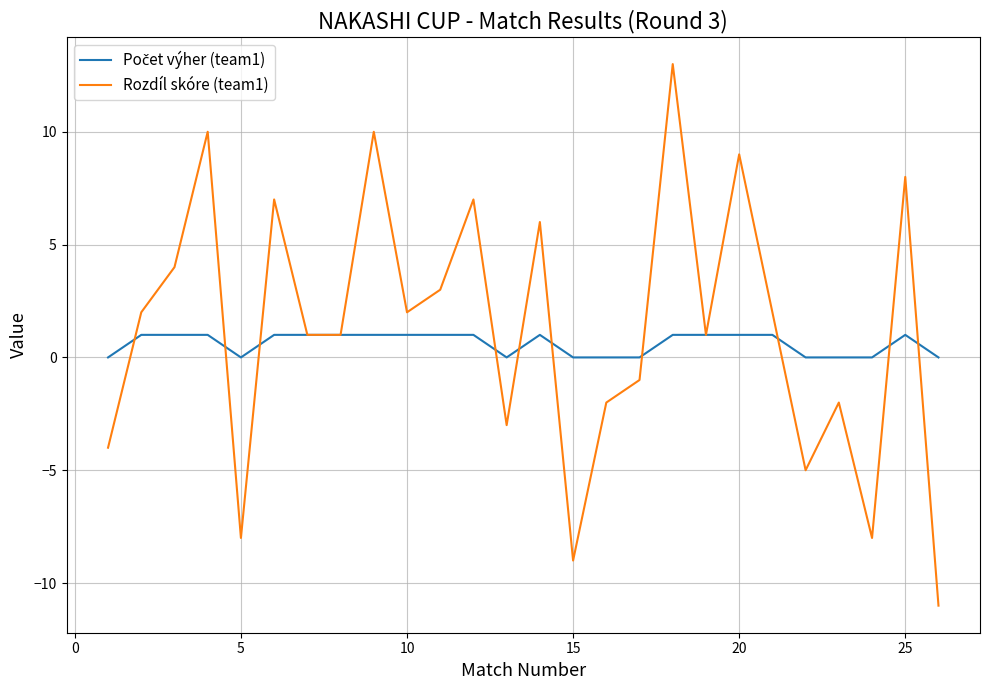

Which series has the largest range (max minus min)?

Rozdíl skóre (team1)